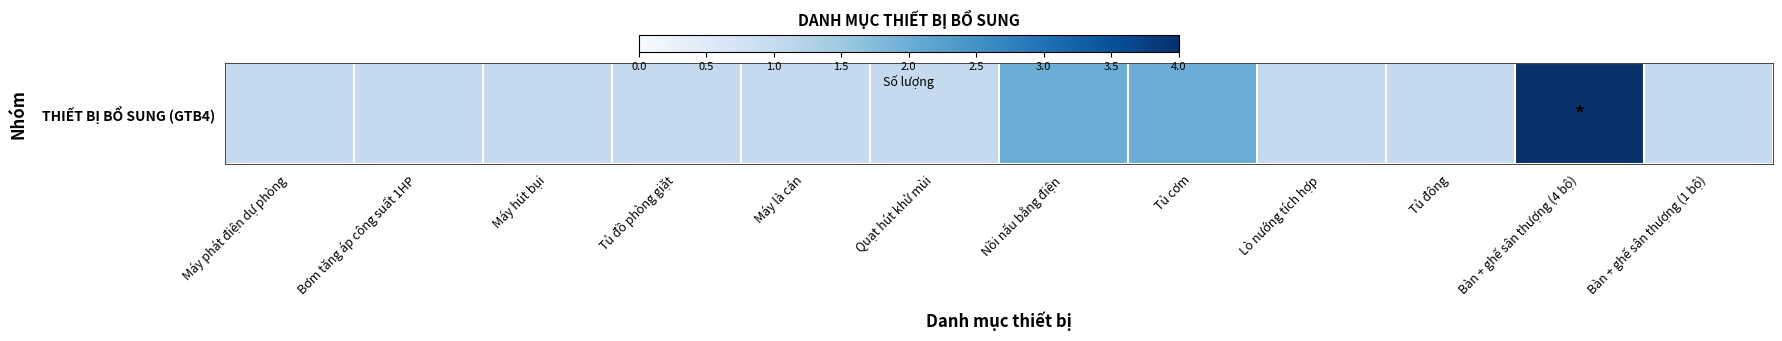

The value at Bơm tăng áp công suất 1HP is 1. True or false?

True